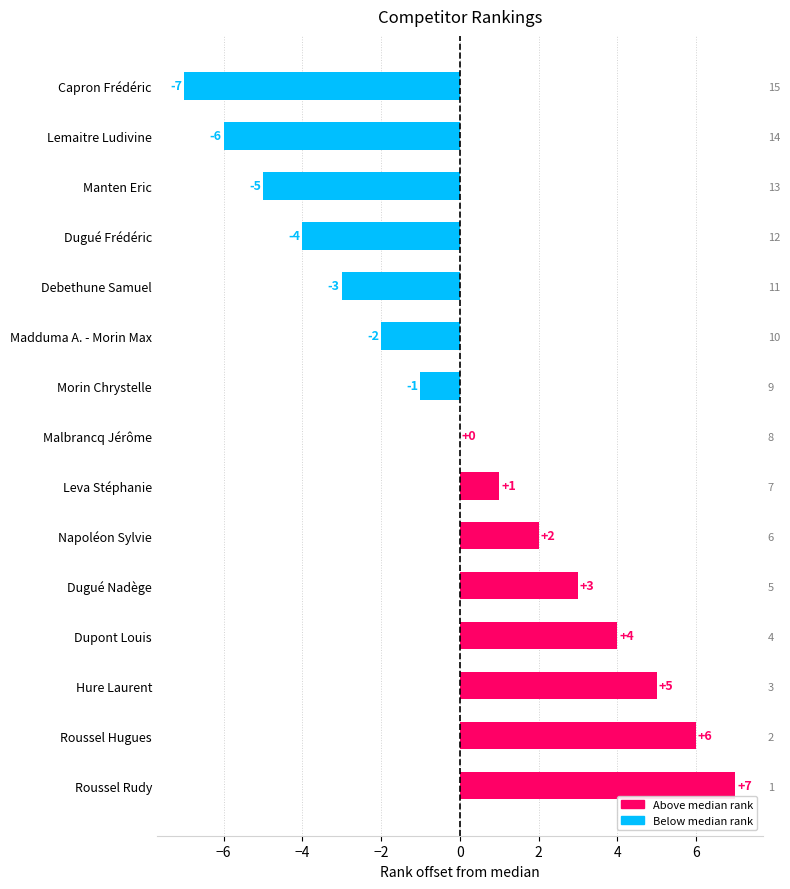

How many positive values are there?

7